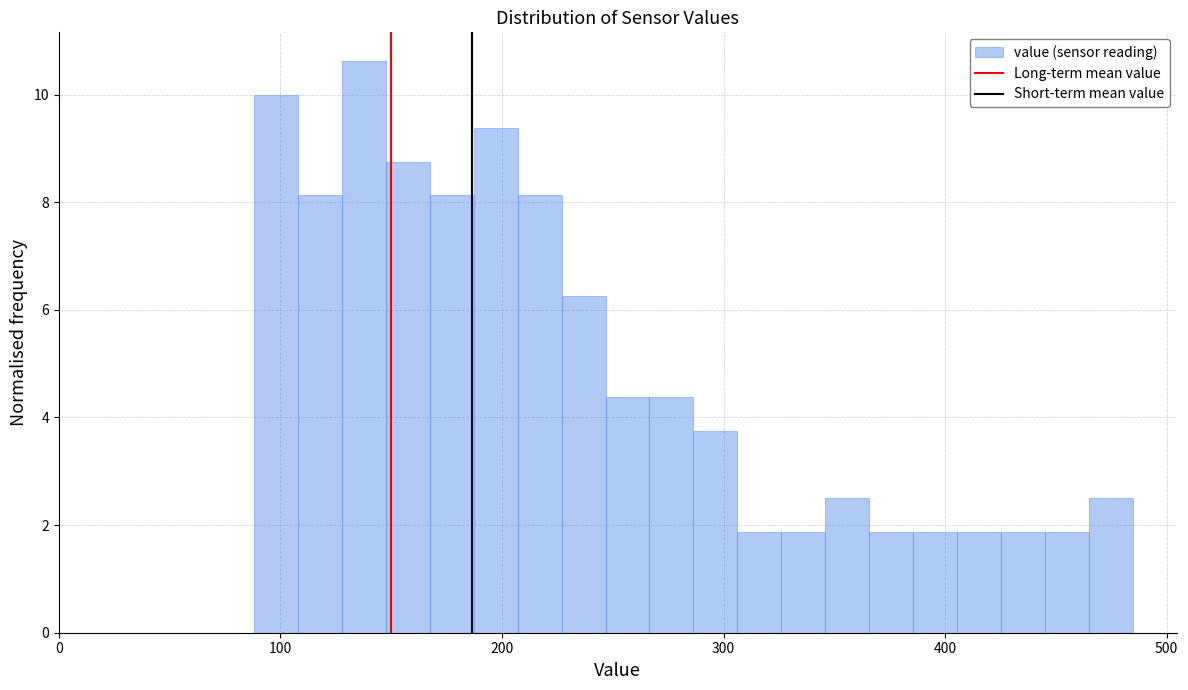

Read against the x-axis, roughly where is the centre of the tallest bar?

140